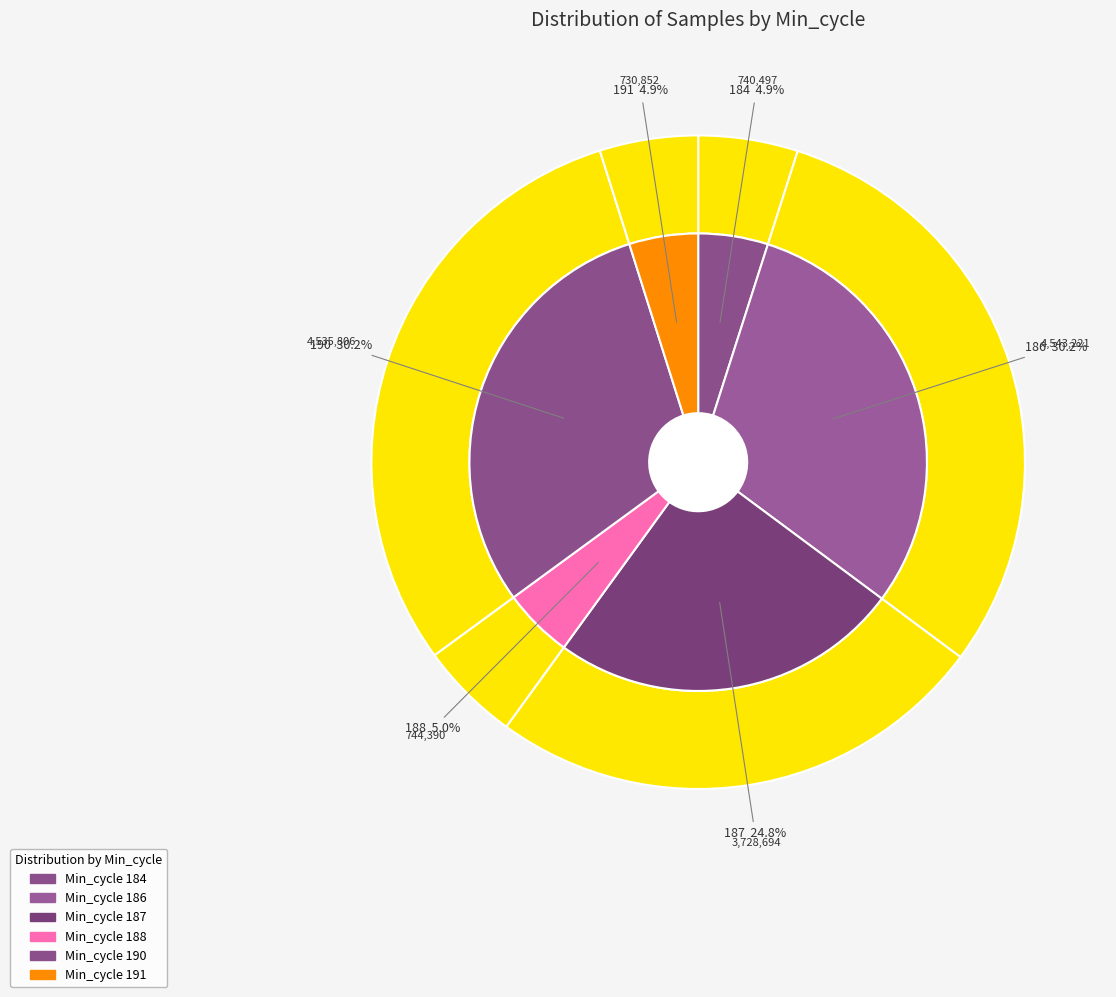

Does any single category account for the majority?

No